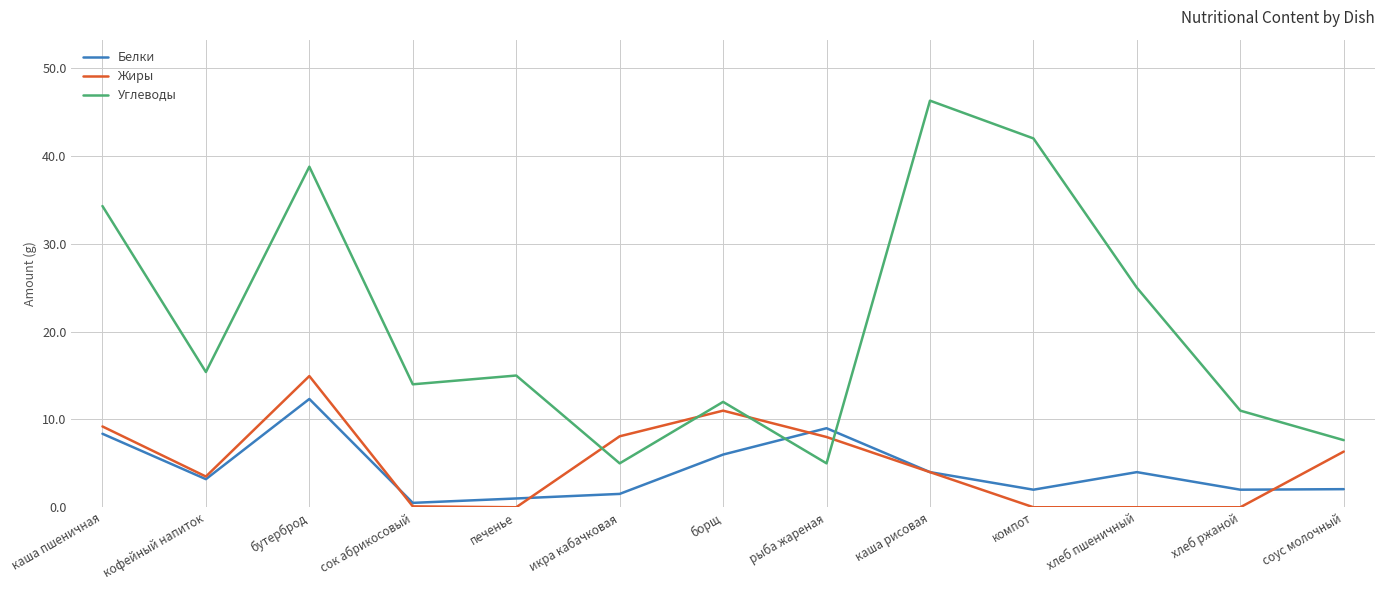

What is the difference between the maximum and minimum values in the Жиры series?

14.9